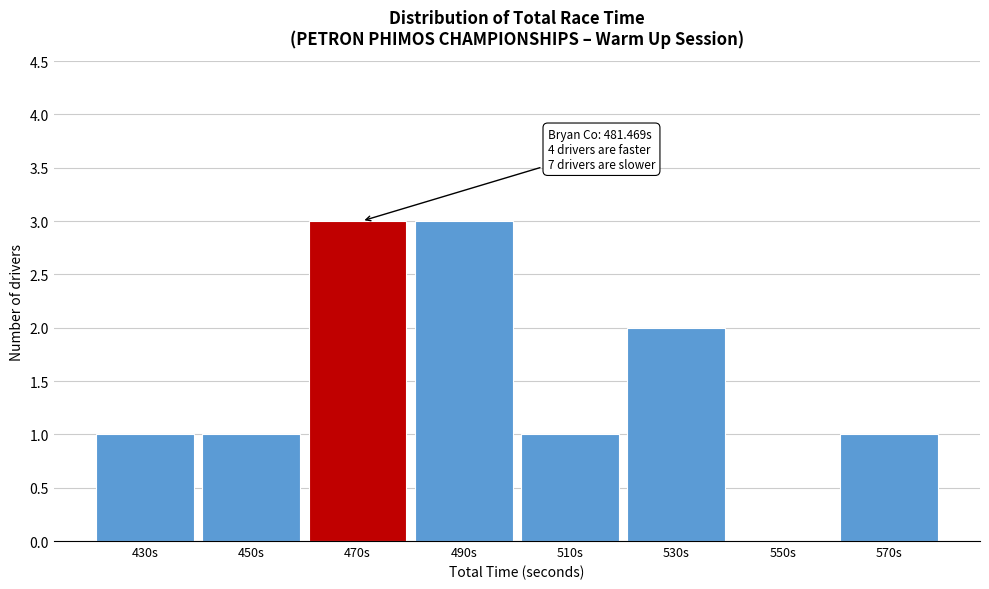

Reading left to right, what are all the values shown in this chart?

430s=1	450s=1	470s=3	490s=3	510s=1	530s=2	550s=0	570s=1